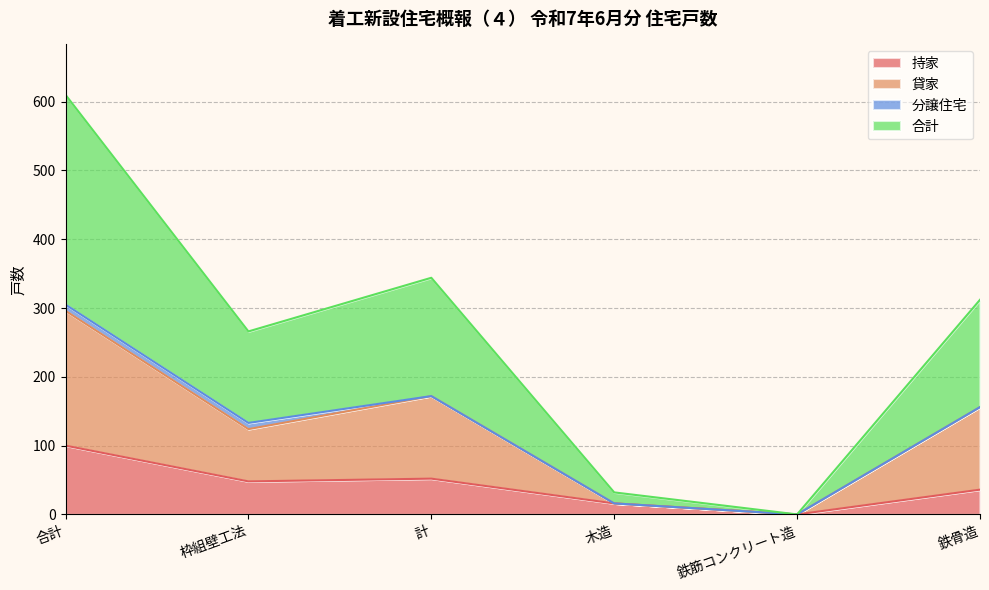

At which category does the chart reach its minimum across all series?

鉄筋コンクリート造